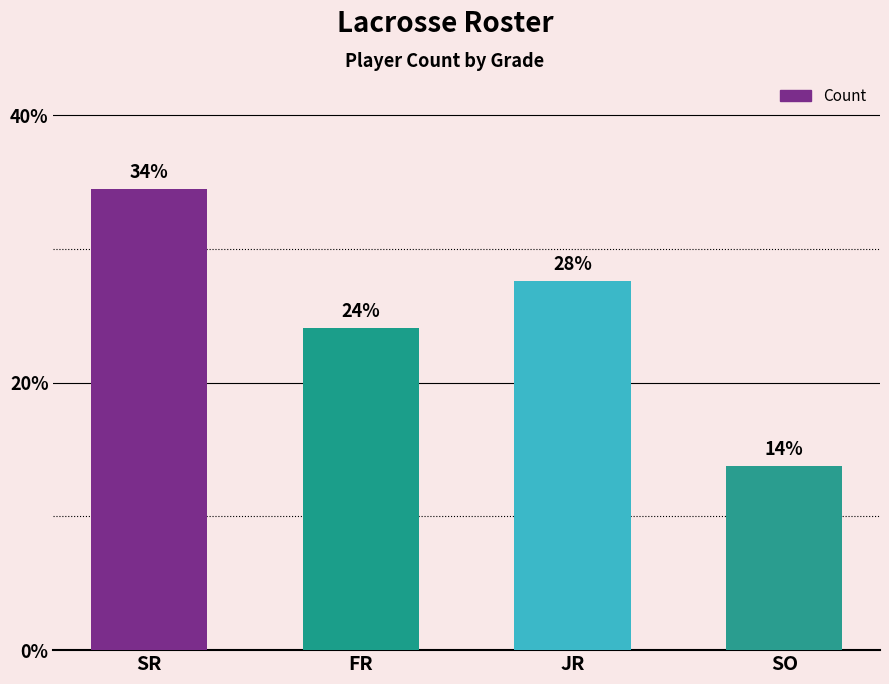

What is the label of the 1st bar from the left?

SR